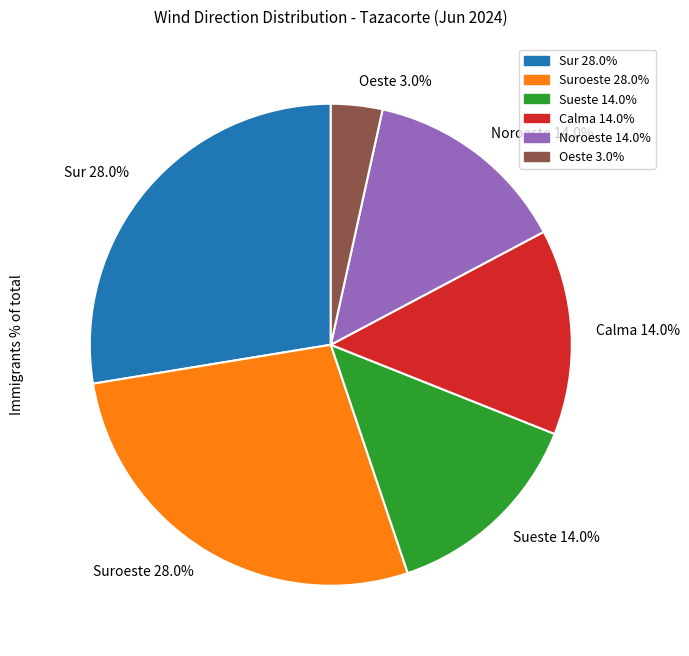

Which category has the biggest portion of the pie?

Sur